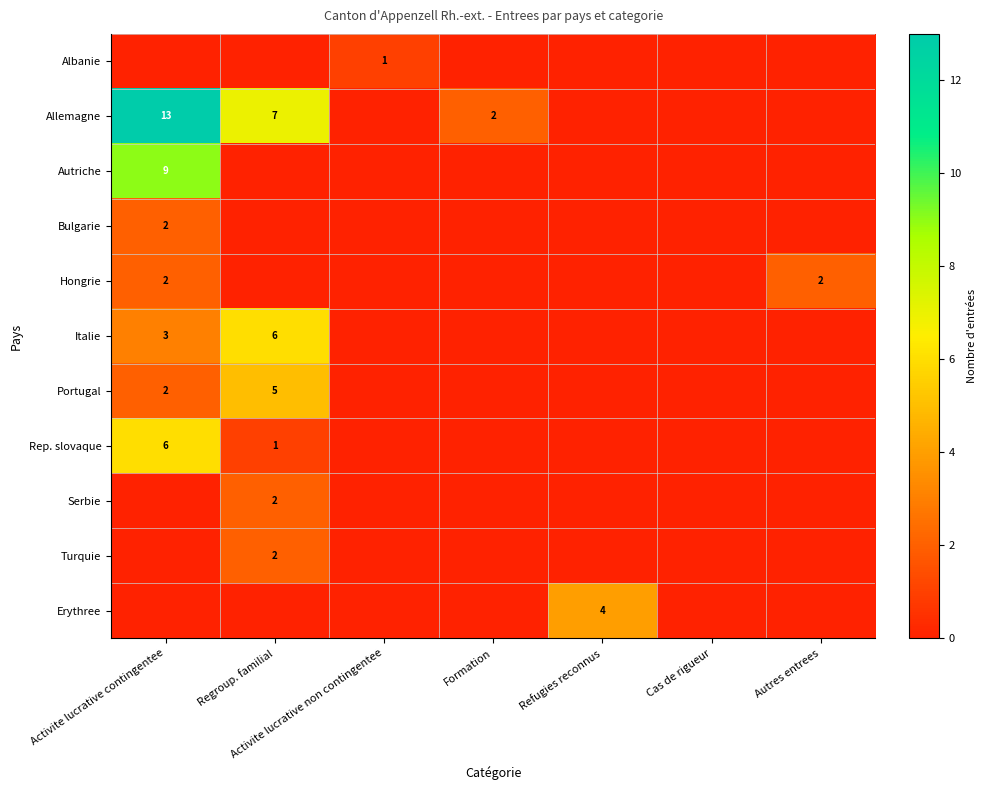

Which has a higher value, Regroup. familial or Formation?

Regroup. familial